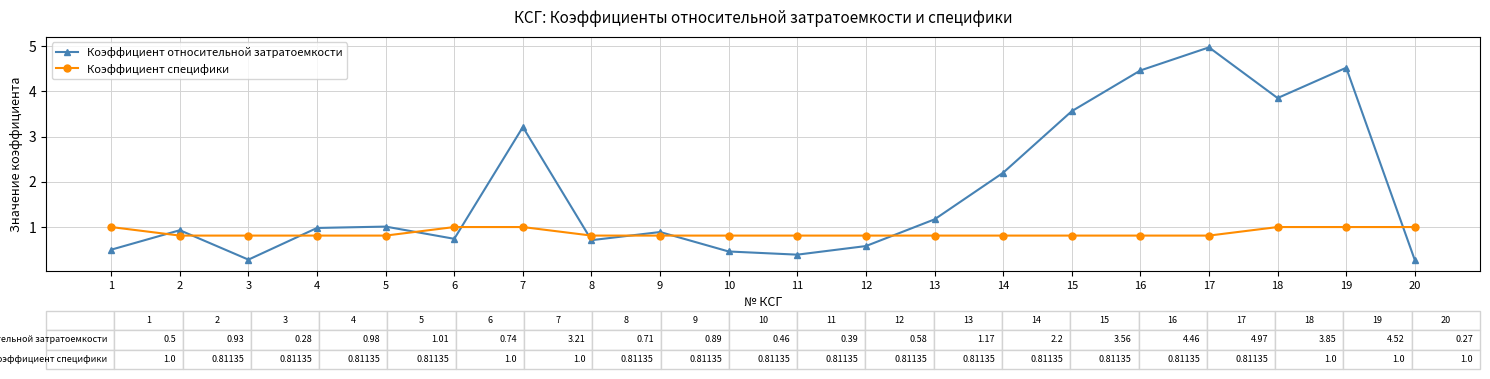

Reading right to left, what are all the values shown in this chart?

Коэффициент относительной затратоемкости: 20=0.3	19=4.5	18=3.9	17=5.0	16=4.5	15=3.6	14=2.2	13=1.2	12=0.6	11=0.4	10=0.5	9=0.9	8=0.7	7=3.2	6=0.7	5=1.0	4=1.0	3=0.3	2=0.9	1=0.5
Коэффициент специфики: 20=1.0	19=1.0	18=1.0	17=0.8	16=0.8	15=0.8	14=0.8	13=0.8	12=0.8	11=0.8	10=0.8	9=0.8	8=0.8	7=1.0	6=1.0	5=0.8	4=0.8	3=0.8	2=0.8	1=1.0